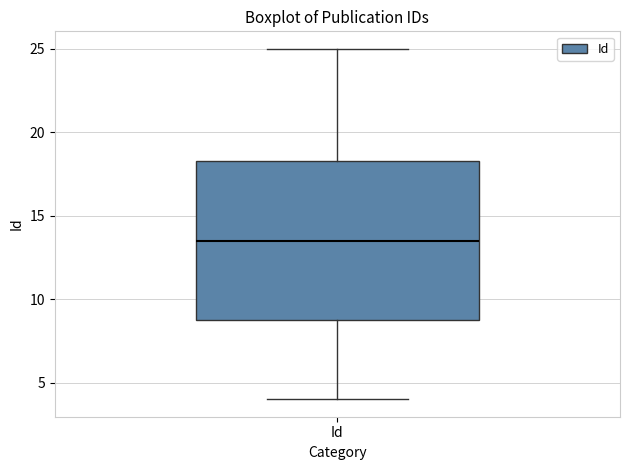

Read this box plot against the y-axis: the position of the median line, the range covered by the box, and the ends of both whiskers. The values are not printed on the chart, so give them approximately, as read against the axis.

median 13.5, box 9.0 to 18.5, whiskers 4.0 to 25.0